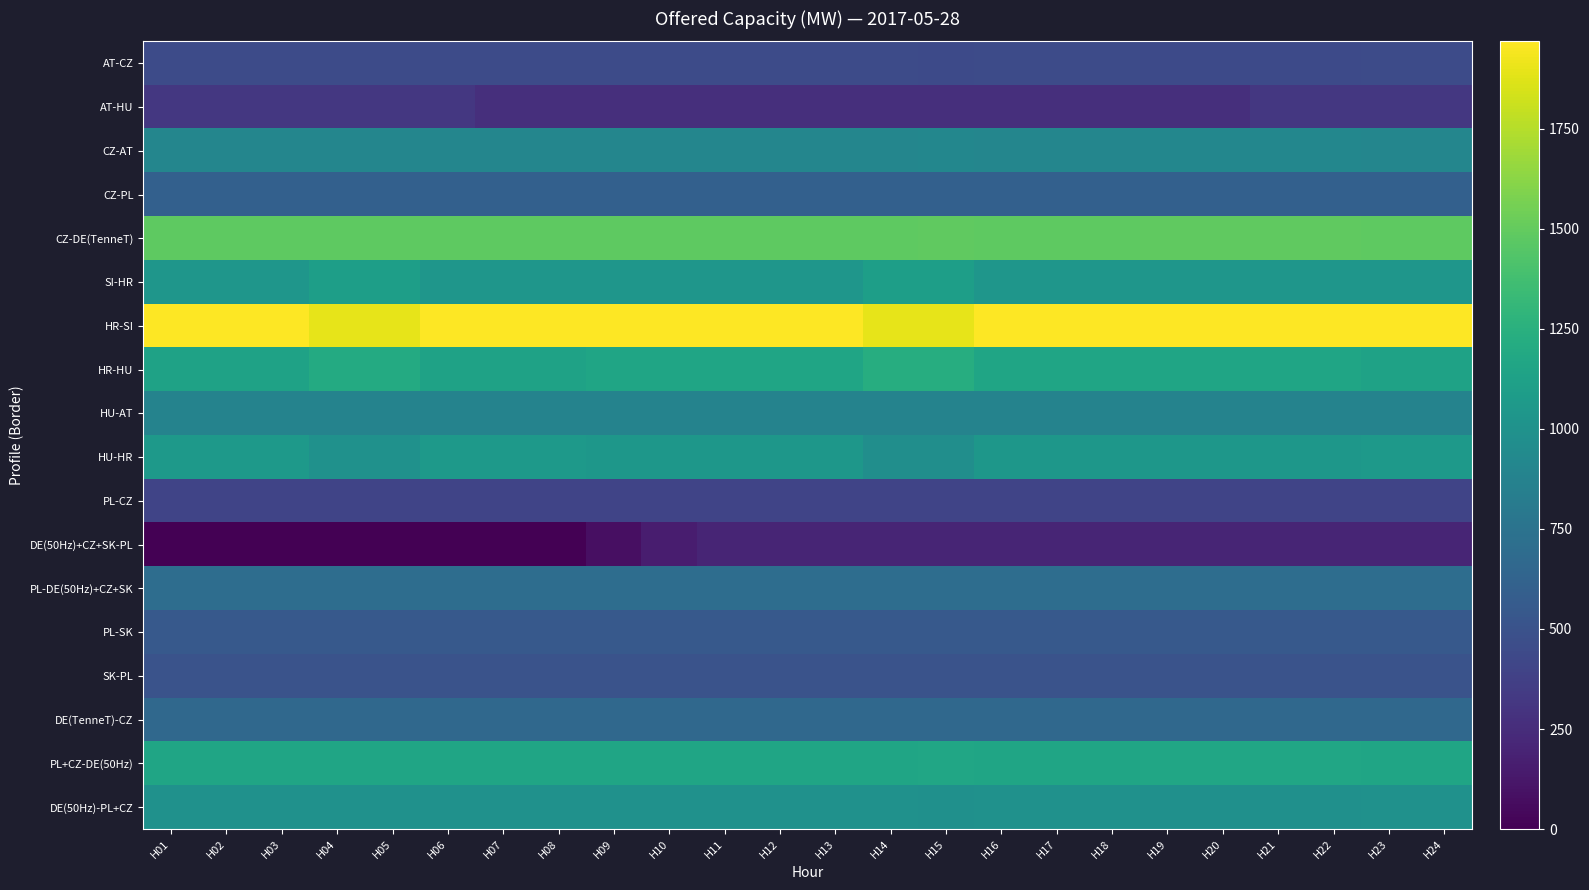

Between H12 and H14, which series saw the biggest shift?

SI-HR